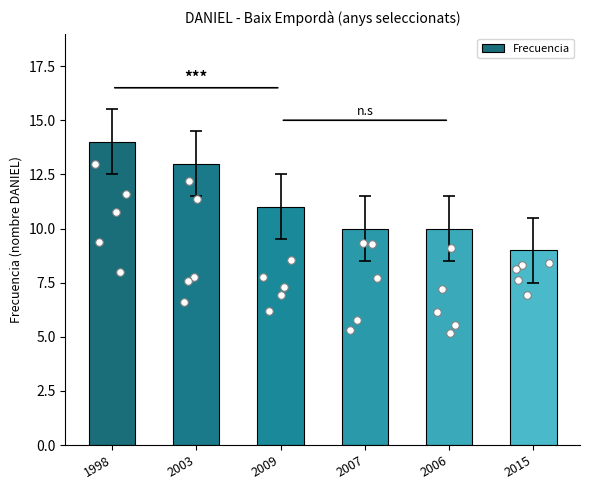

What is the ratio of the value at 1998 to the value at 2003?

1.1